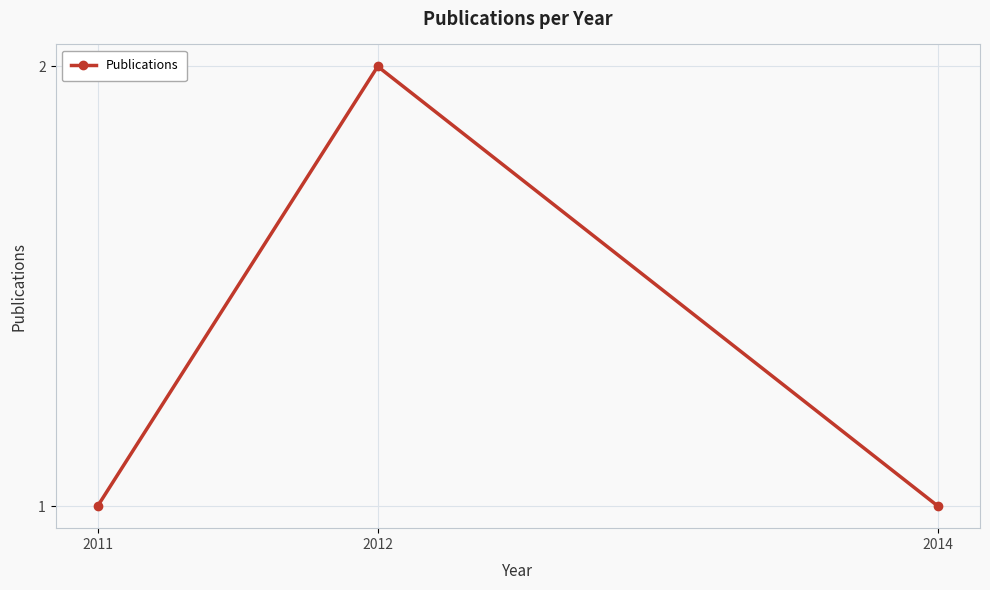

Reading right to left, list all the values displayed in this chart.

1	2	1